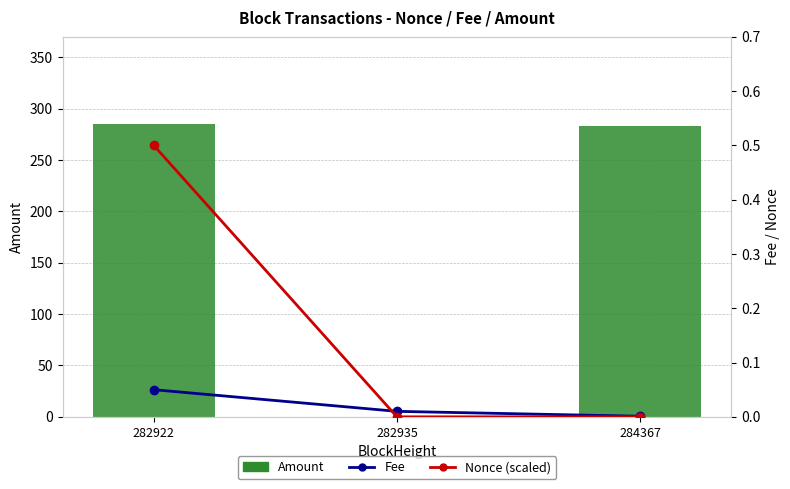

Between 282922 and 284367, which series saw the biggest shift?

Amount